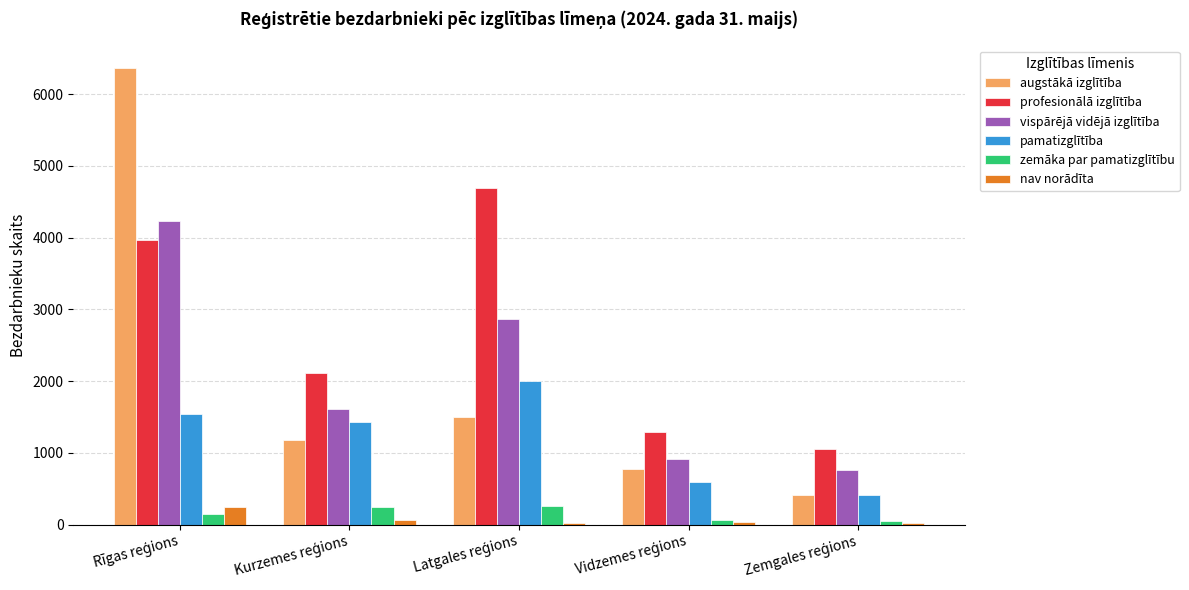

What is the maximum value shown in the chart?

6359